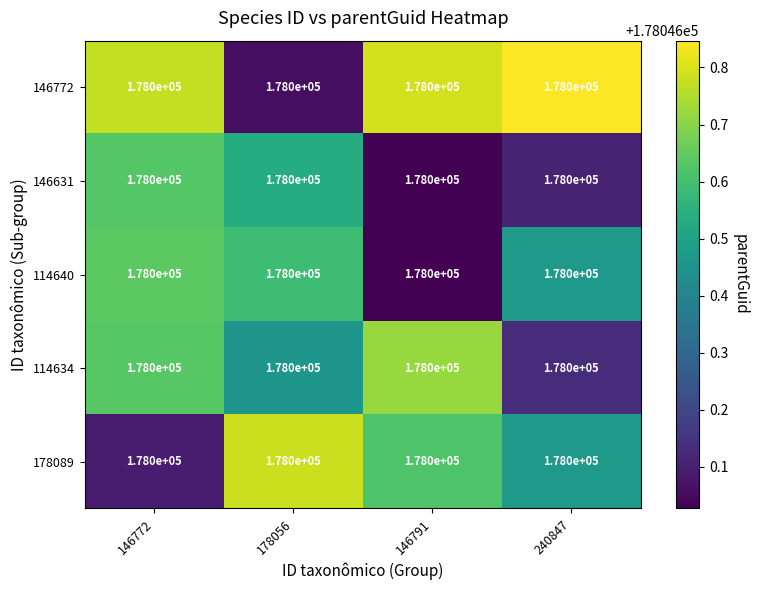

What value does the 146772 series have at 146772?

178046.8